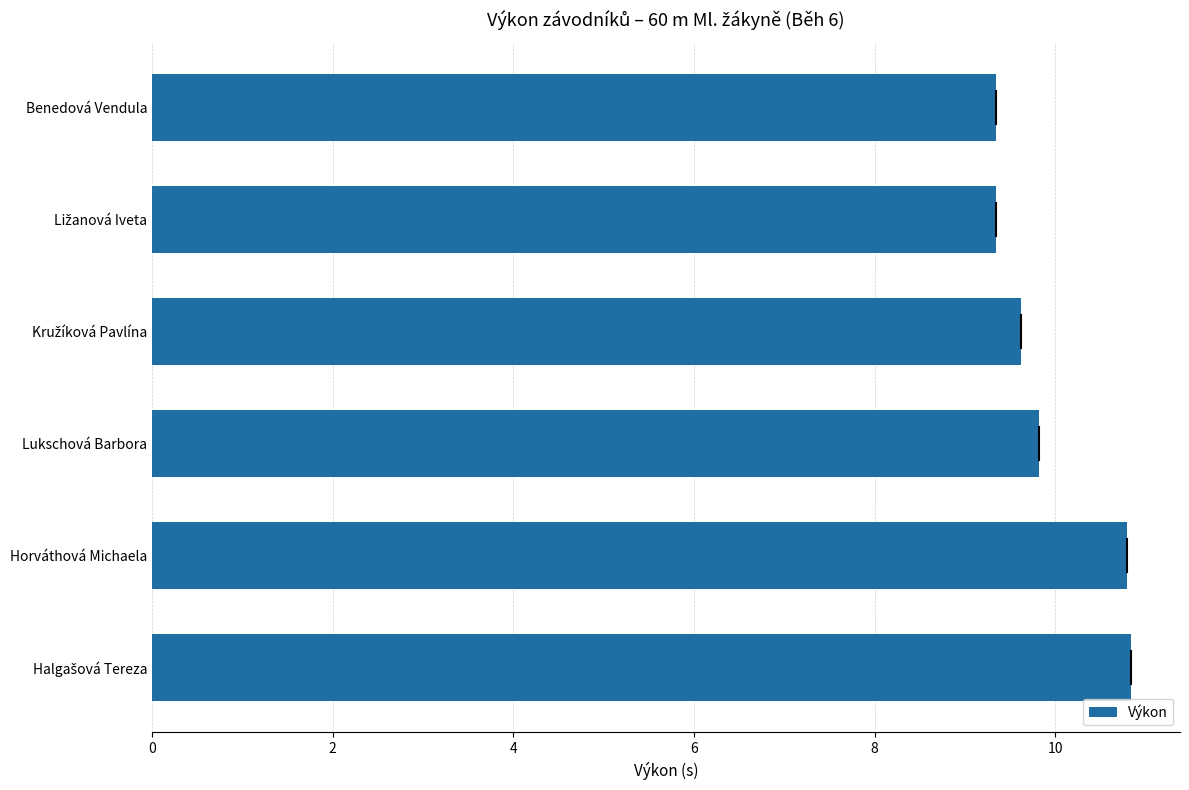

What is the difference between the second highest and minimum values?

1.5